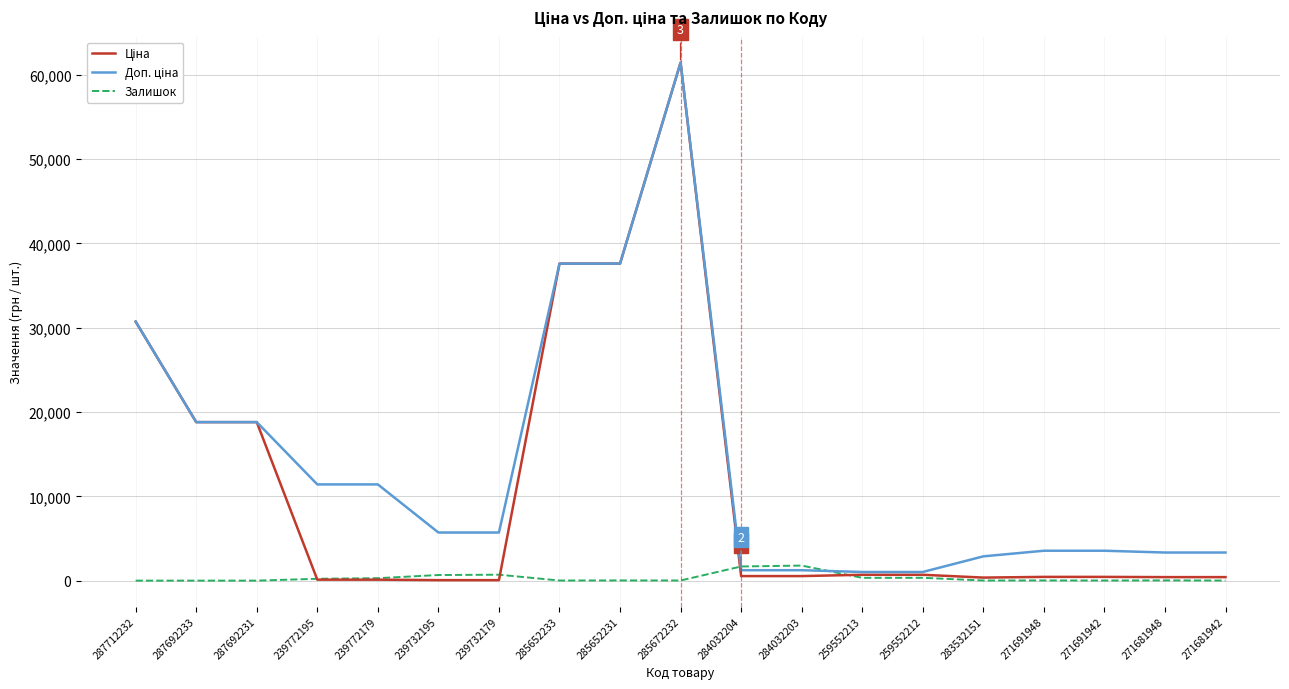

The Залишок series shows 665.0 at 239732195. True or false?

True